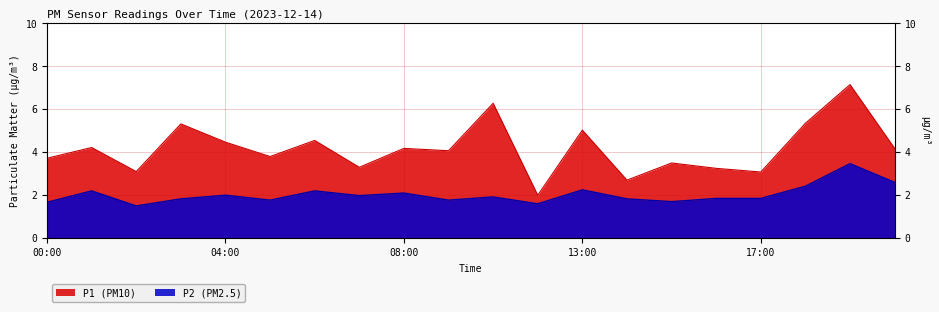

Is it true that P2 equals 2.6 at 20:00?

True